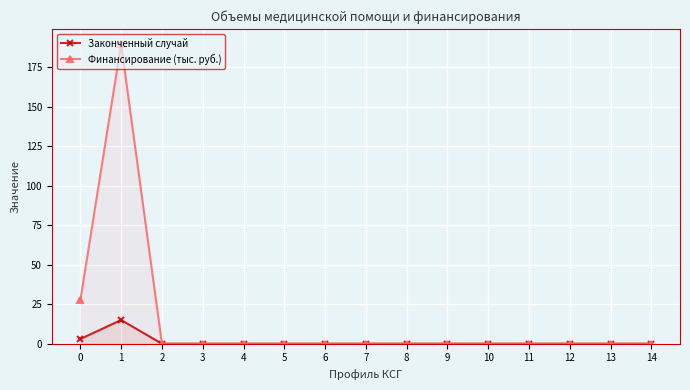

Which series has the largest total across all categories?

Финансирование (тыс. руб.)